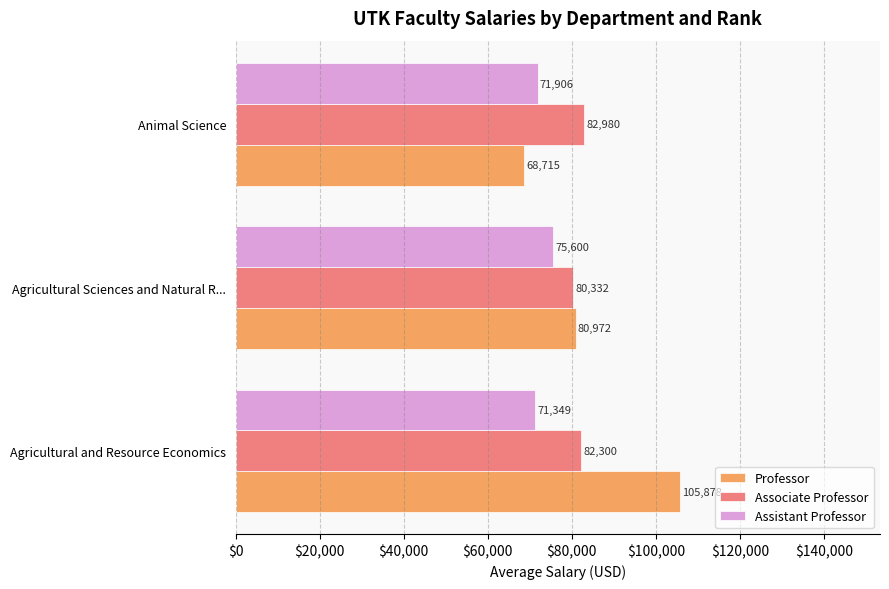

What is the difference between the highest and lowest values at Agricultural Sciences and Natural R...?

5372